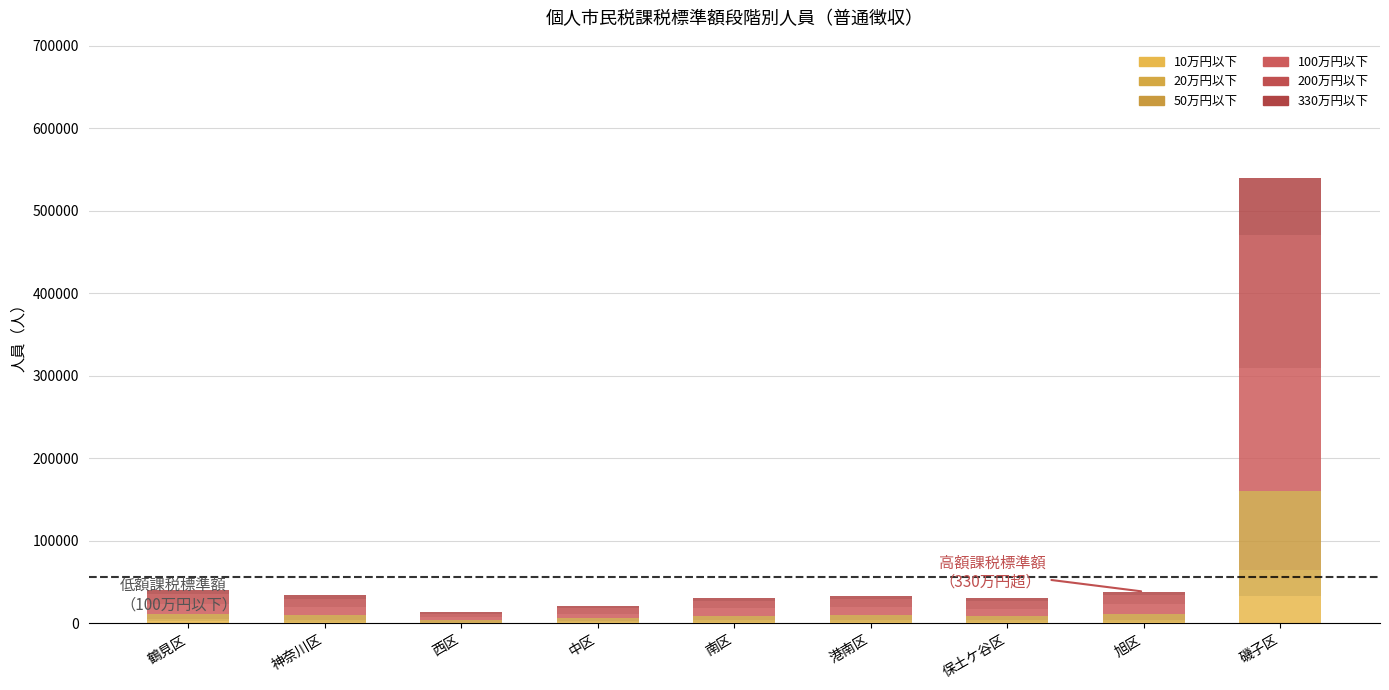

How many series are shown in this chart?

6